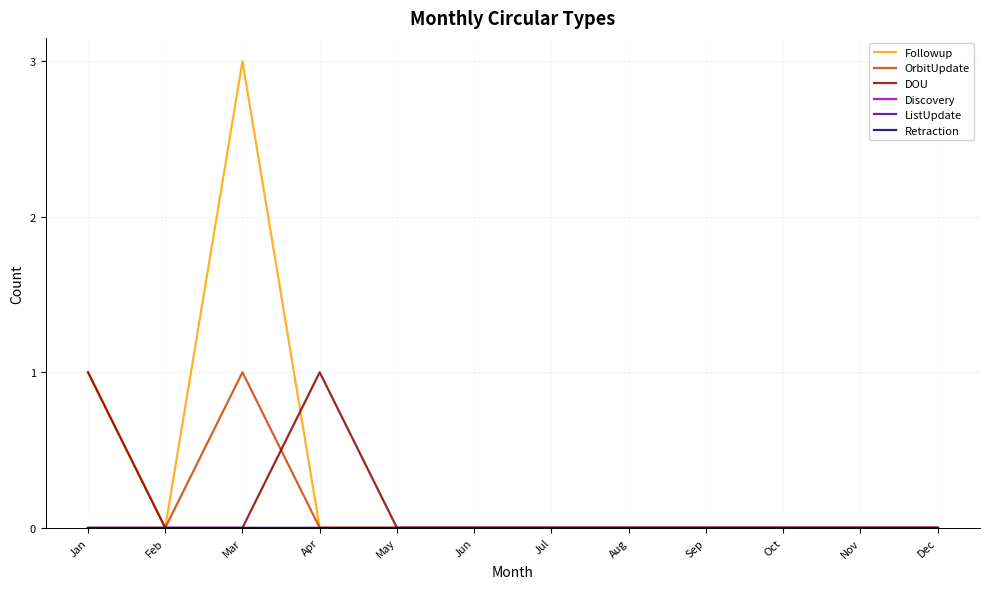

Reading left to right, list all the values displayed in this chart.

Followup: 1	0	3	0	0	0	0	0	0	0	0	0
OrbitUpdate: 0	0	1	0	0	0	0	0	0	0	0	0
DOU: 1	0	0	1	0	0	0	0	0	0	0	0
Discovery: 0	0	0	0	0	0	0	0	0	0	0	0
ListUpdate: 0	0	0	0	0	0	0	0	0	0	0	0
Retraction: 0	0	0	0	0	0	0	0	0	0	0	0